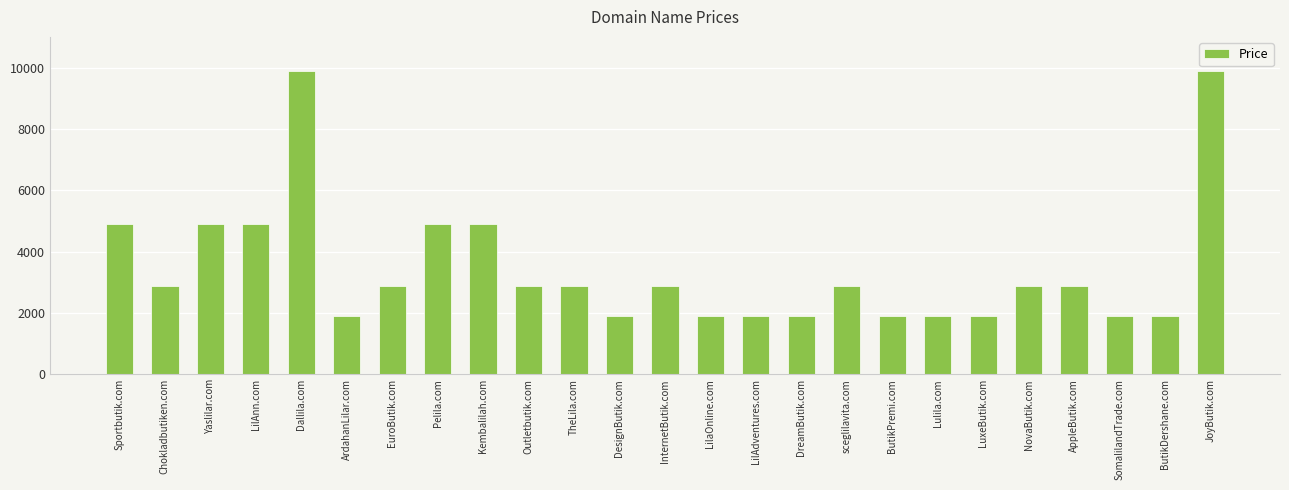

What is the difference between the maximum and minimum values?

8000